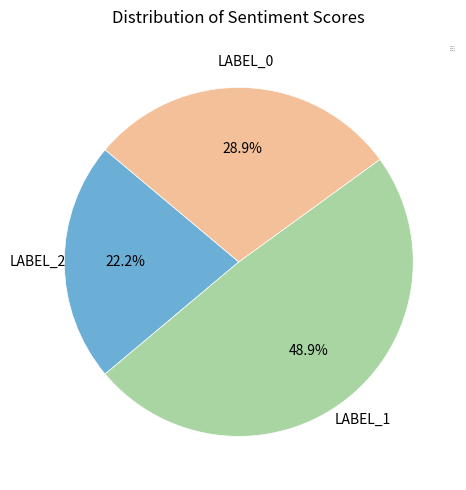

What is the smallest slice in the pie chart?

LABEL_2